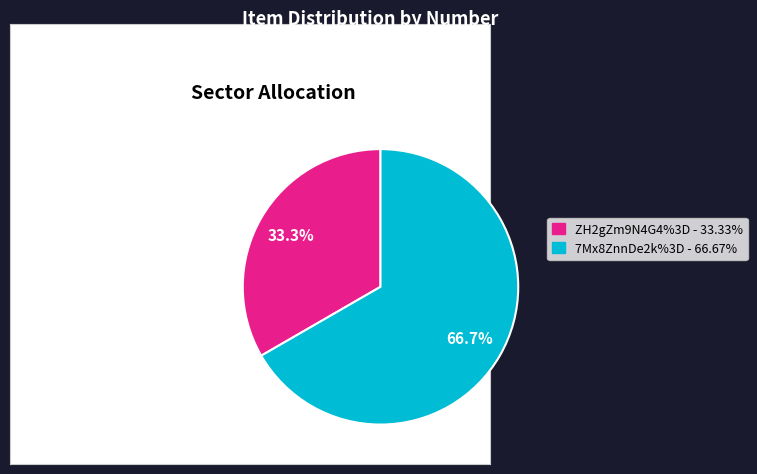

Does 7Mx8ZnnDe2k%3D represent more than half of the total?

Yes